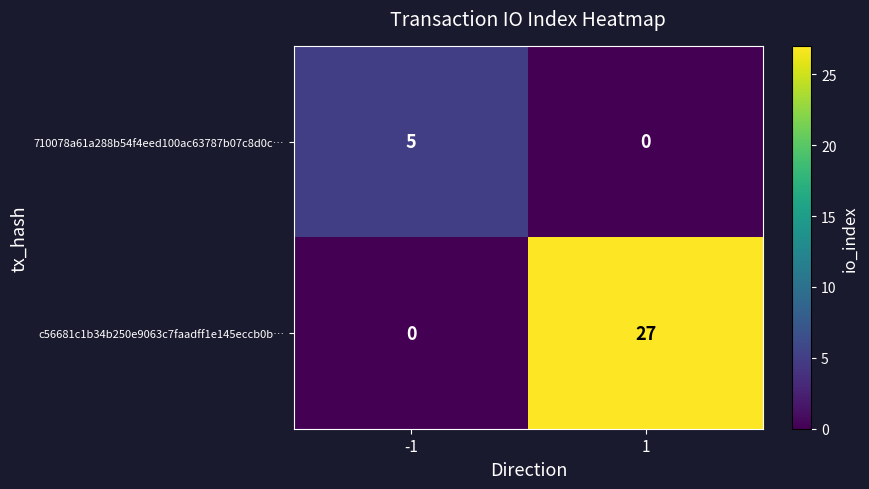

How many values in the 710078a61a288b54f4eed100ac63787b07c8d0c… series are below 5?

1